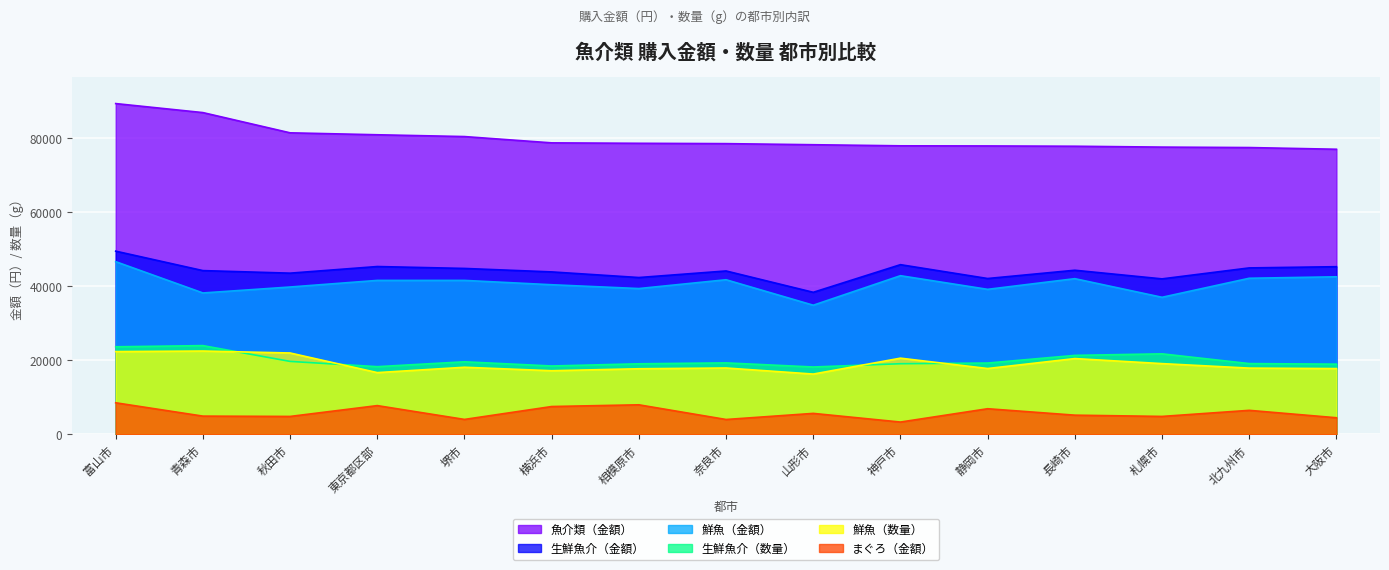

At which label does まぐろ（金額） reach its peak?

富山市